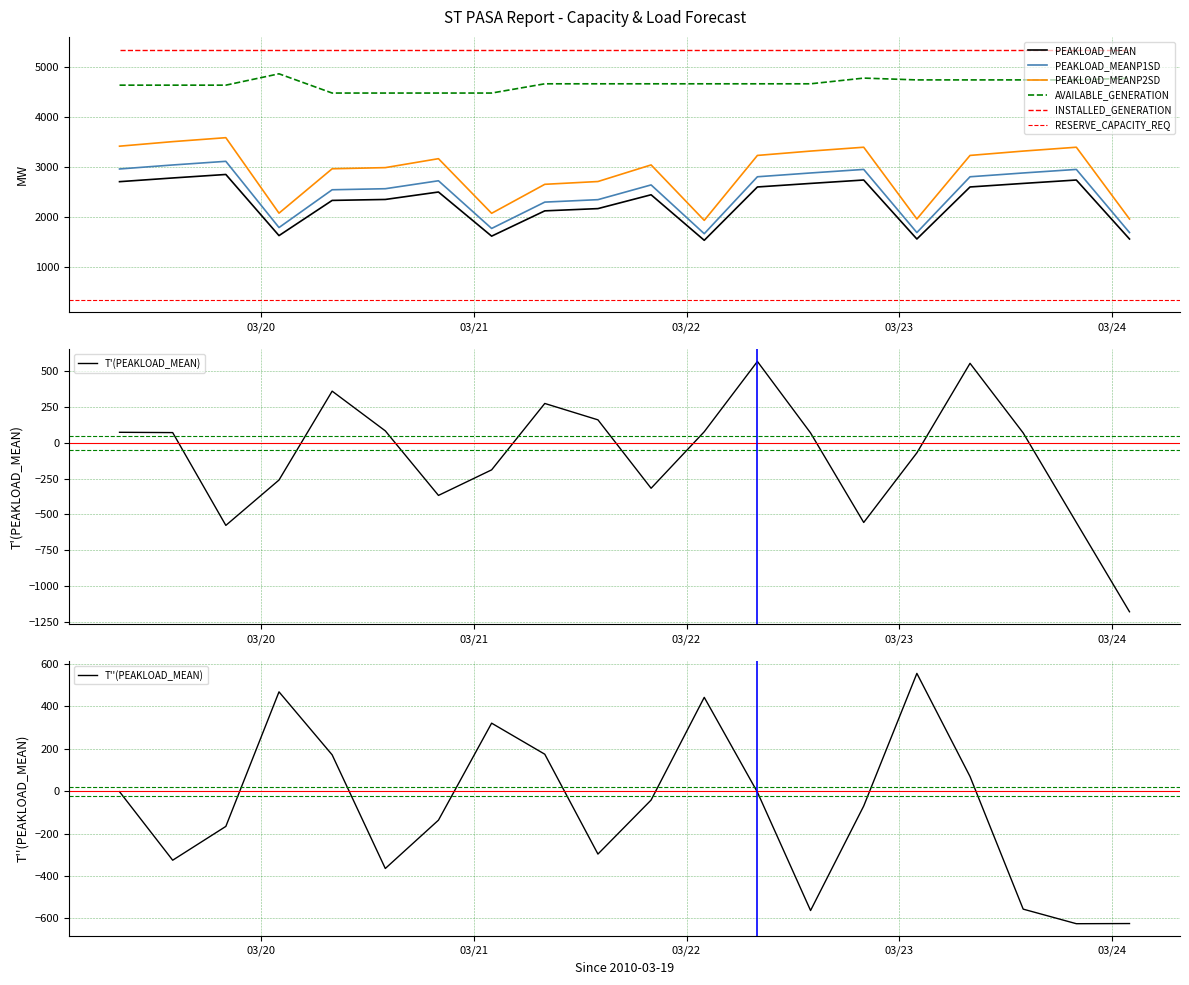

What is the maximum value for T'(PEAKLOAD_MEAN)?

569.0